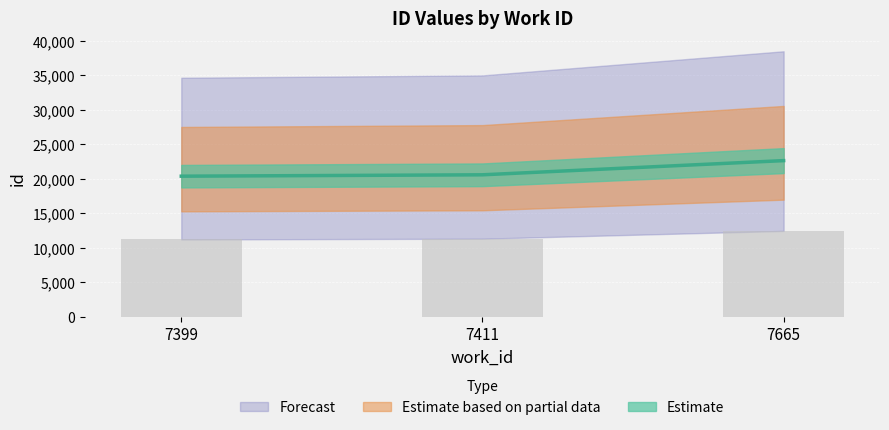

What is the change in value from 7399 to 7411?

+200